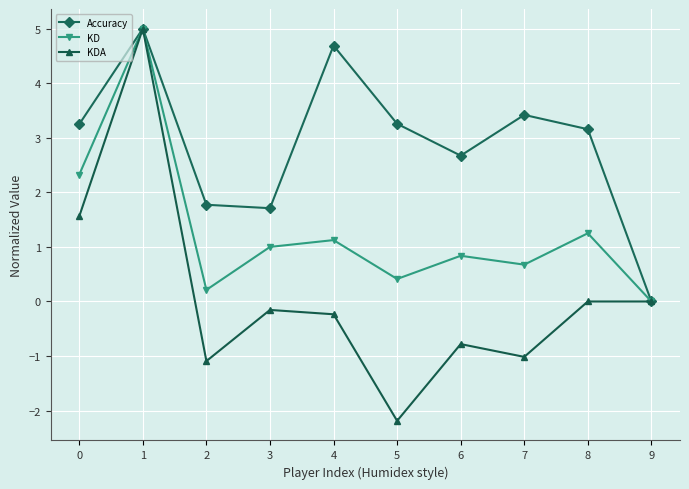

What is the maximum value for KDA?

5.0